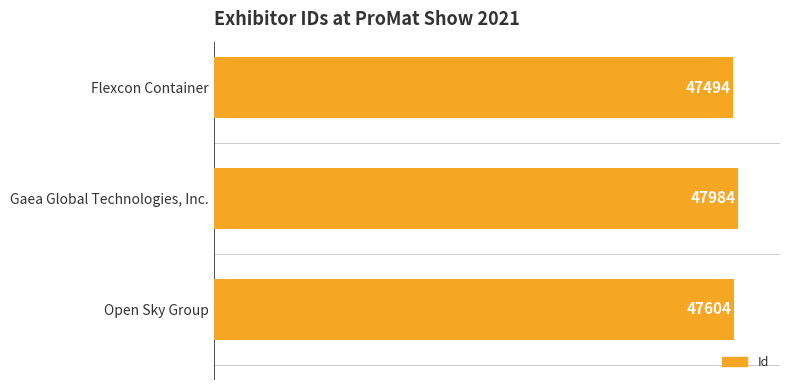

The chart shows a value of 47984 at Gaea Global Technologies, Inc.. True or false?

True